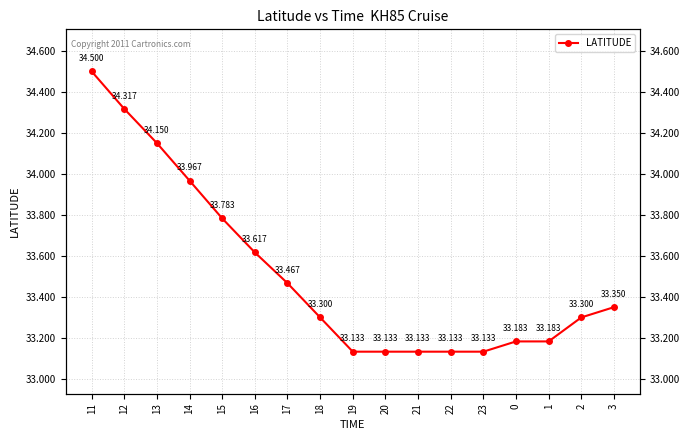

What is the label of the 11th point from the right?

17